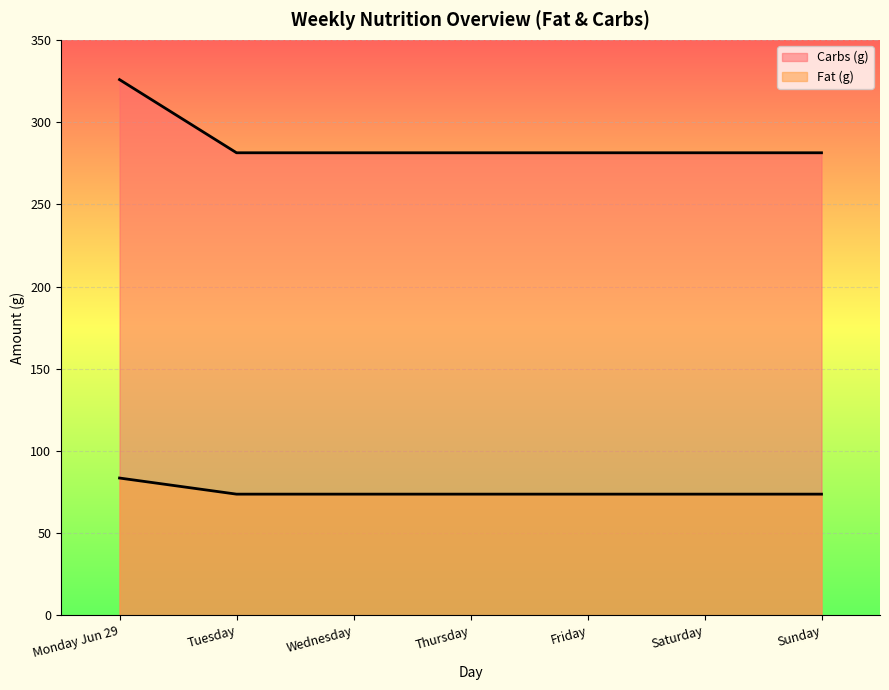

How many lines are shown in the chart?

2